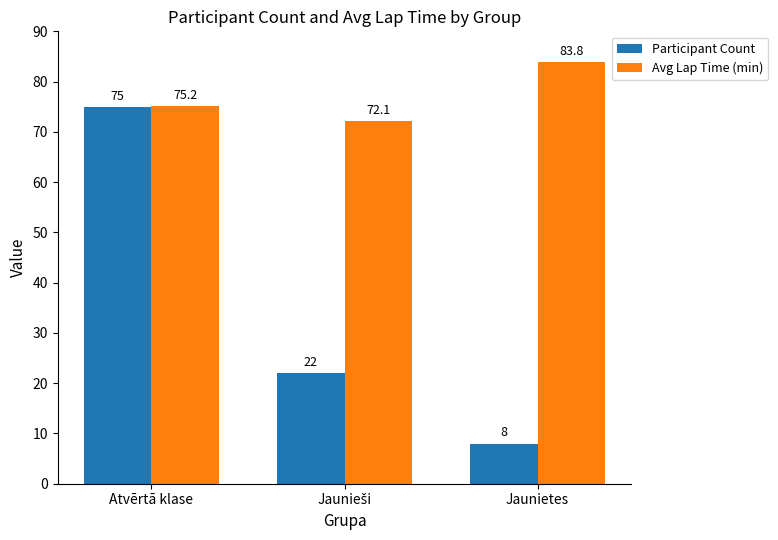

Are the bars horizontal?

No